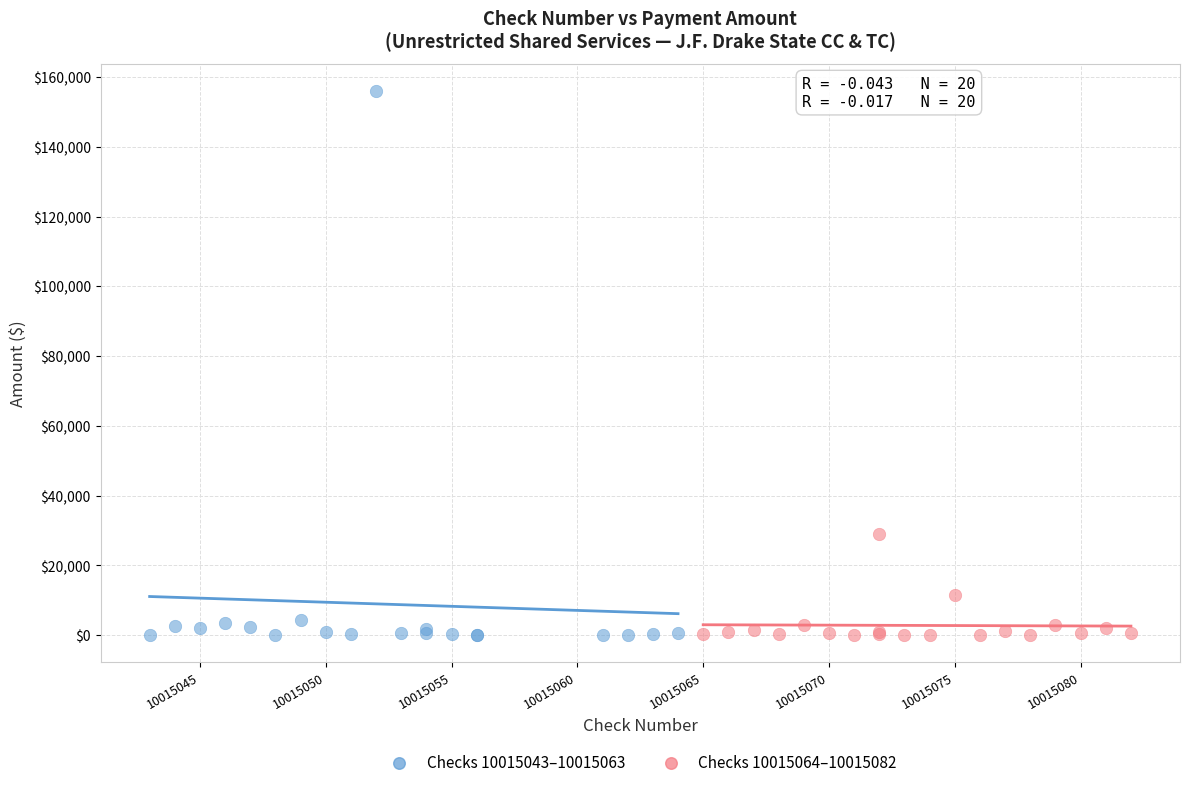

Which series has the widest spread of Y values?

Checks 10015043–10015063